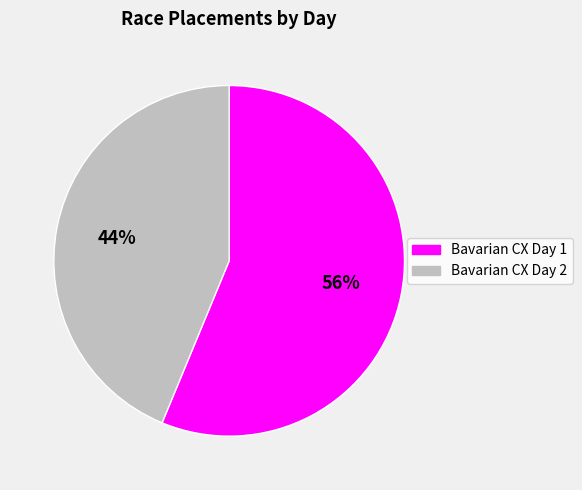

Count the number of slices in the pie.

2